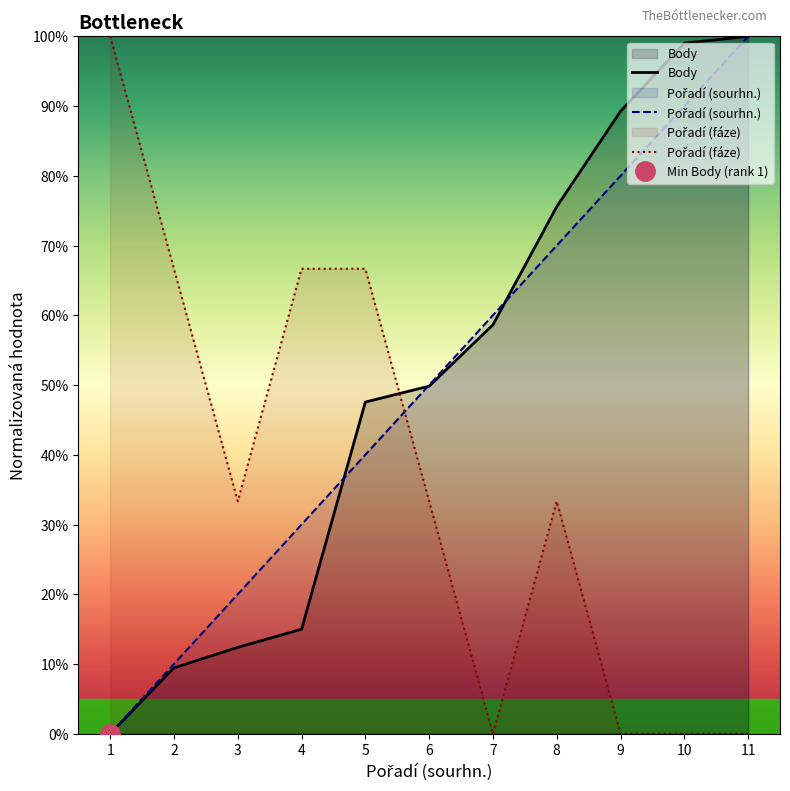

List the series in order of their peak value, highest first.

Body, Pořadí (sourhn.), Pořadí (fáze)